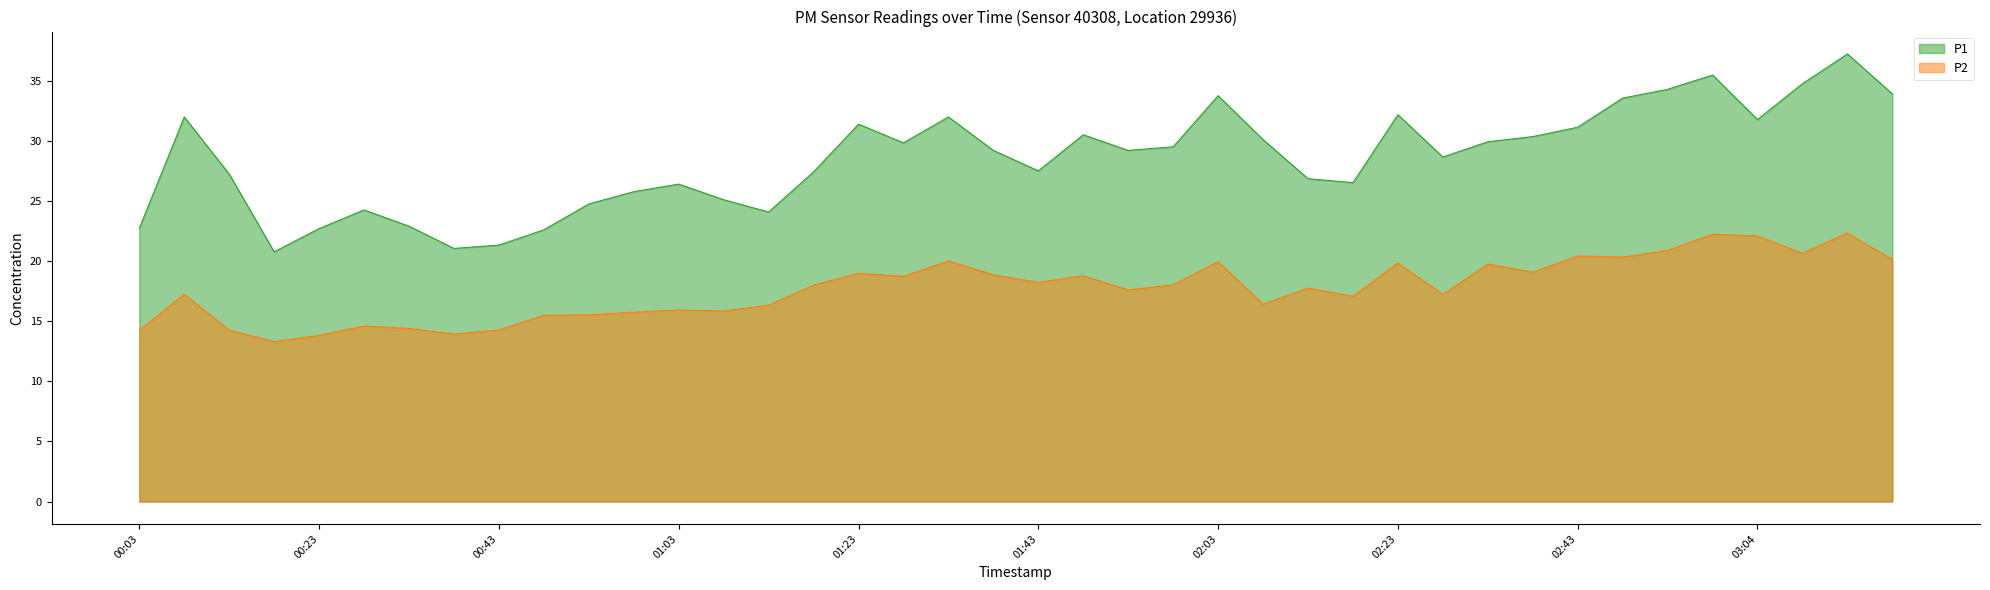

True or false: P2 and P1 cross at least once.

False